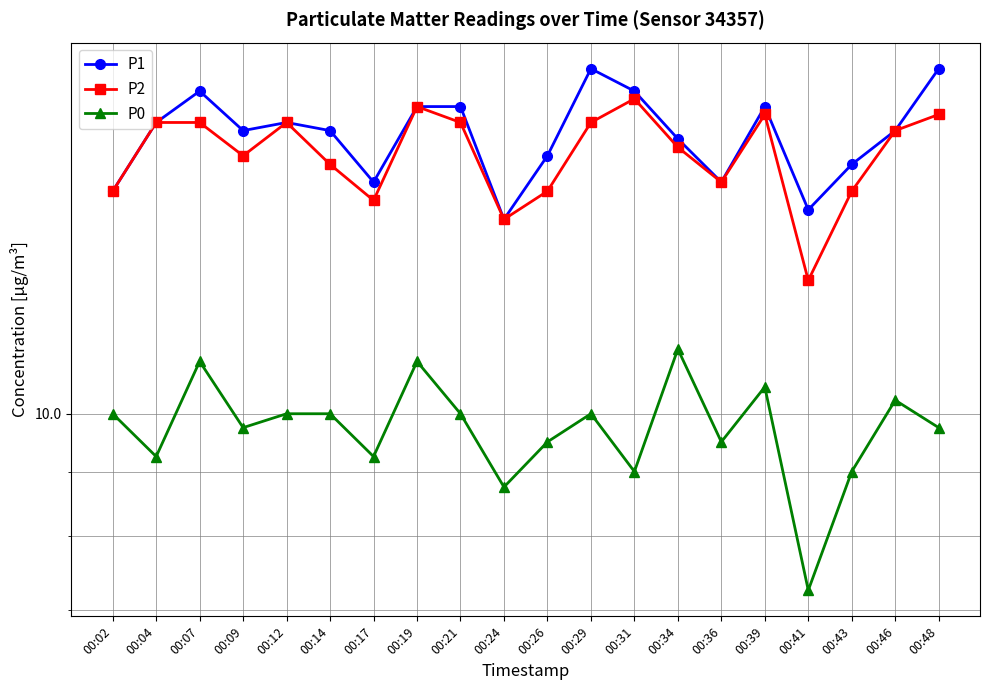

The value of P1 at 00:29 is 18.8. True or false?

True